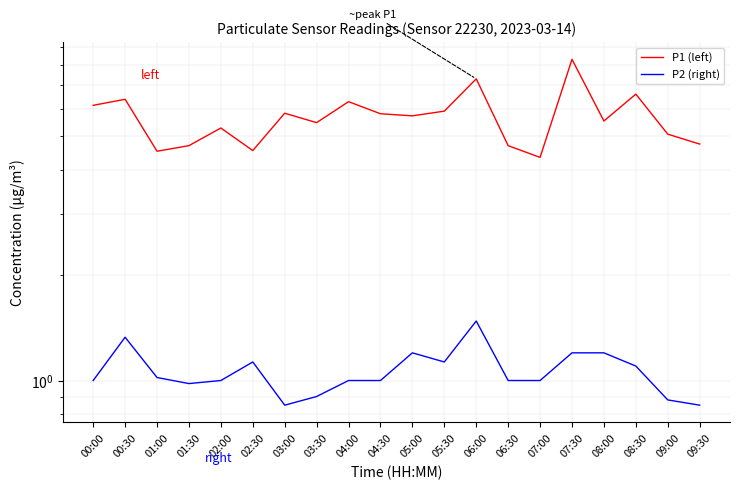

At 02:00, list the series in order from smallest to largest.

P2 (right), P1 (left)